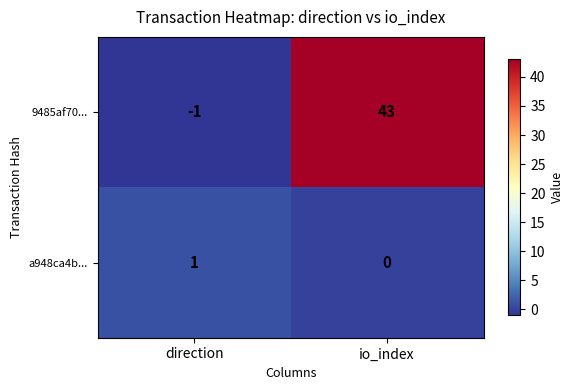

What is the average value of the 9485af70... series?

21